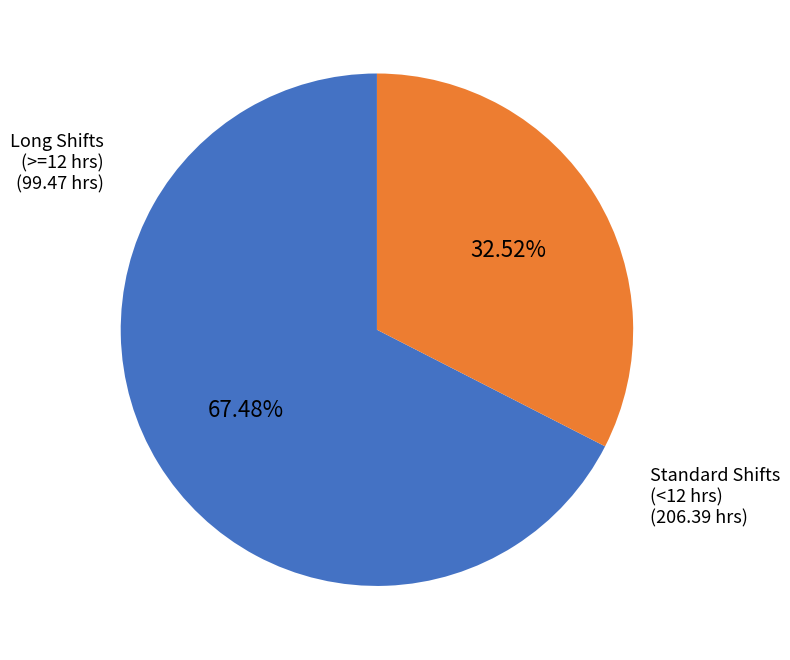

To the nearest percent, what is the difference between the largest and smallest slice percentages?

35%